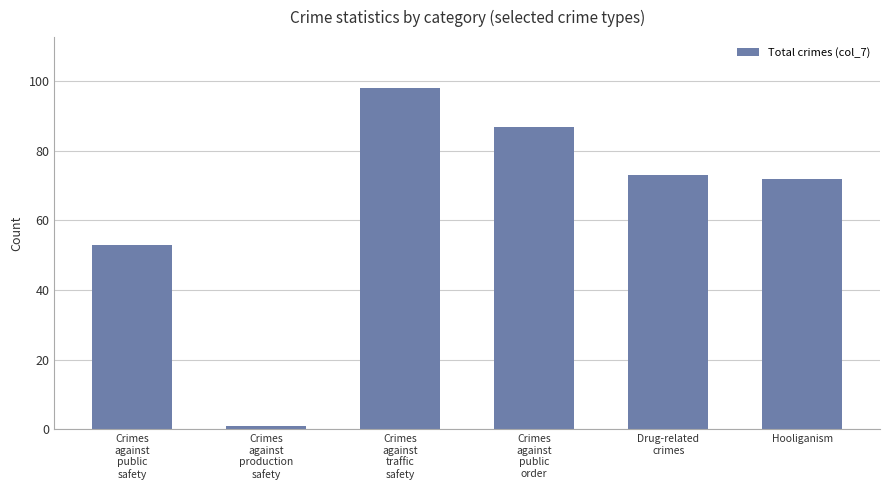

What is the change in value from Crimes
against
public
safety to Drug-related
crimes?

+20